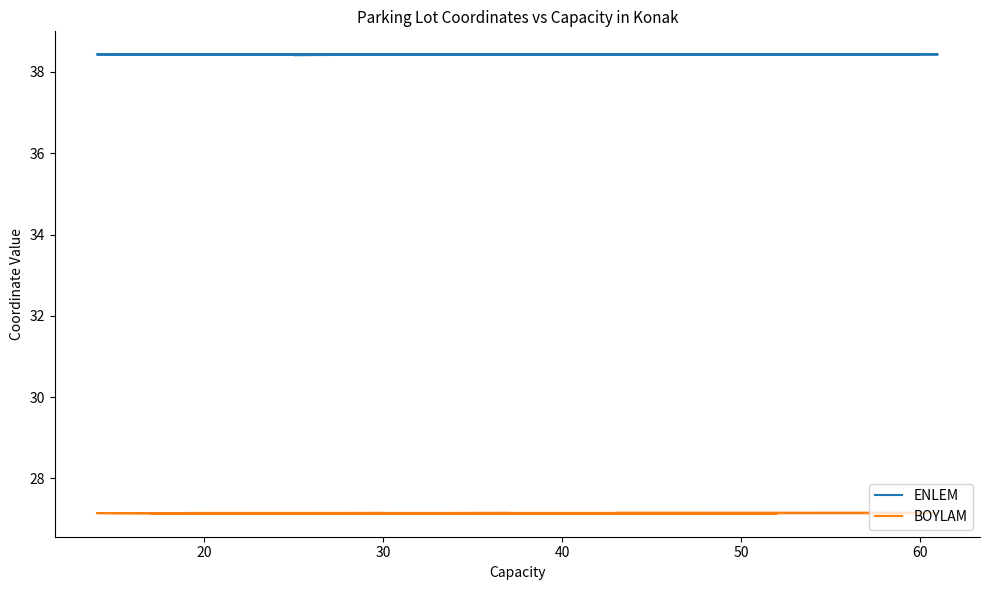

Where is the first local maximum for BOYLAM?

30